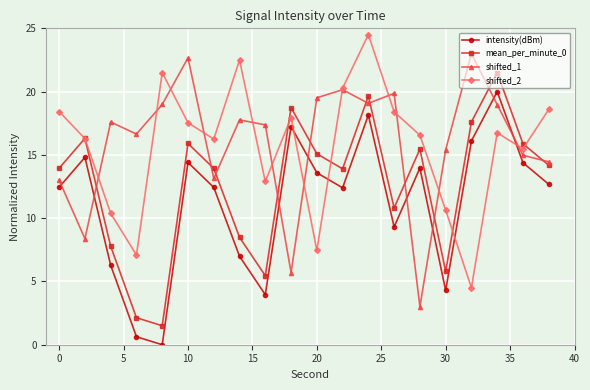

List the series in order of their peak value, lowest first.

intensity(dBm), mean_per_minute_0, shifted_1, shifted_2